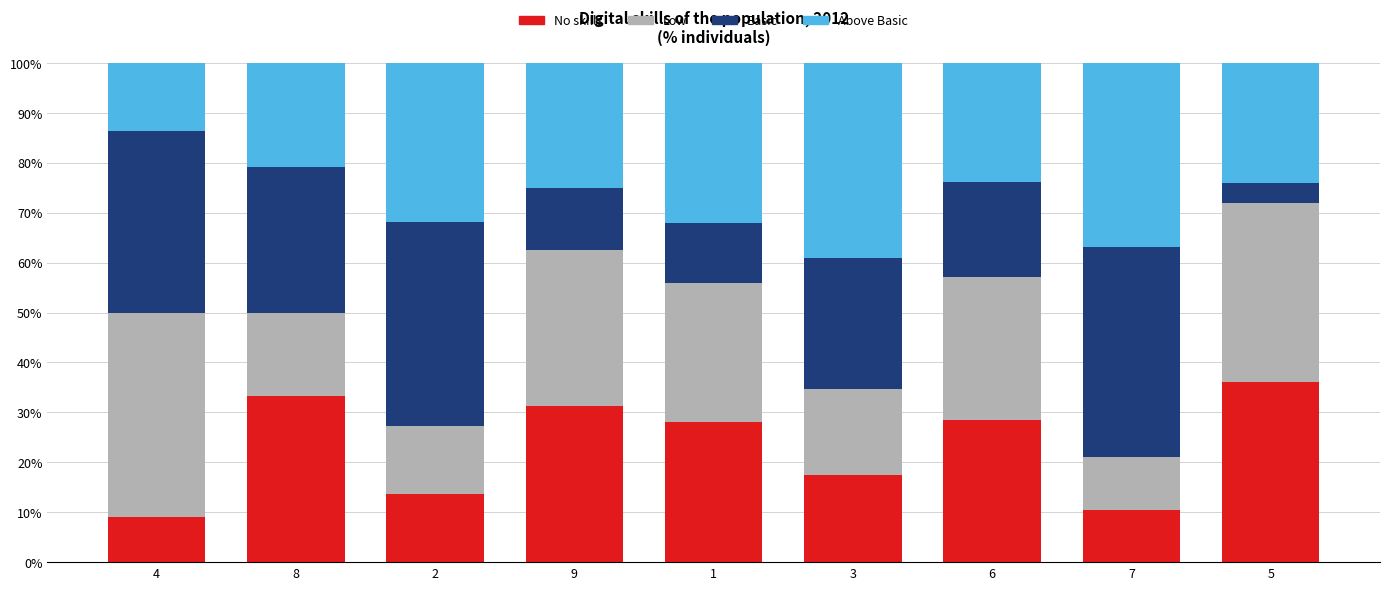

The value of No skills at 5 is 50.0. True or false?

False